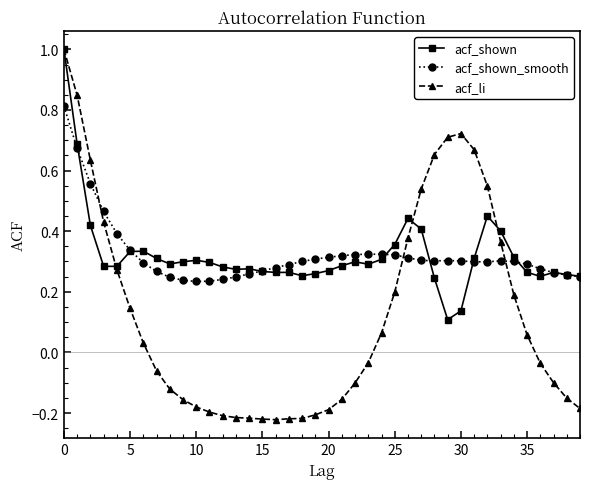

True or false: acf_shown_smooth has more than 0 interior local peaks.

True